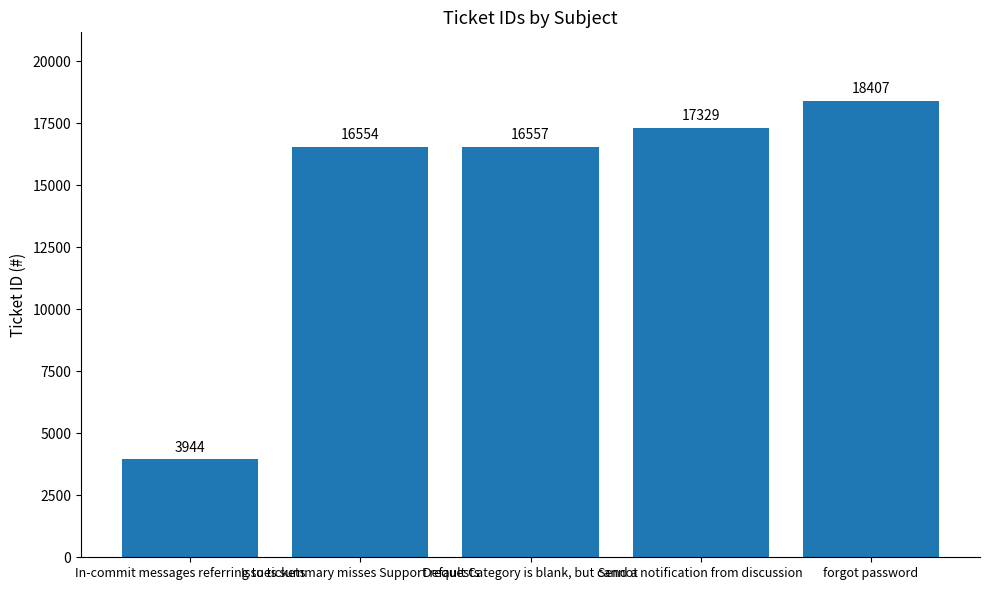

What is the value of the 1st bar from the left?

3944